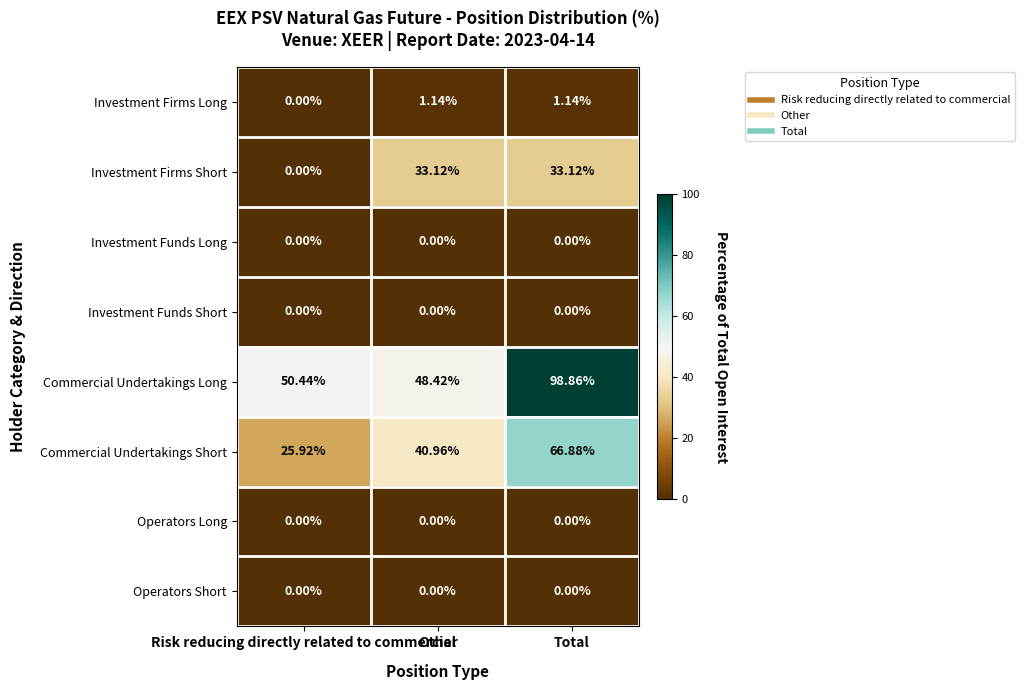

Which series changed the most between Risk reducing directly related to commercial and Total?

Commercial Undertakings Long